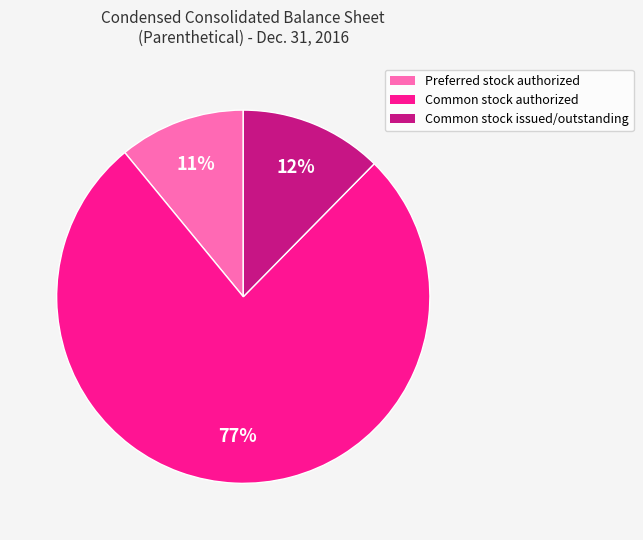

To the nearest percent, what percentage of the pie is Common stock authorized?

77%